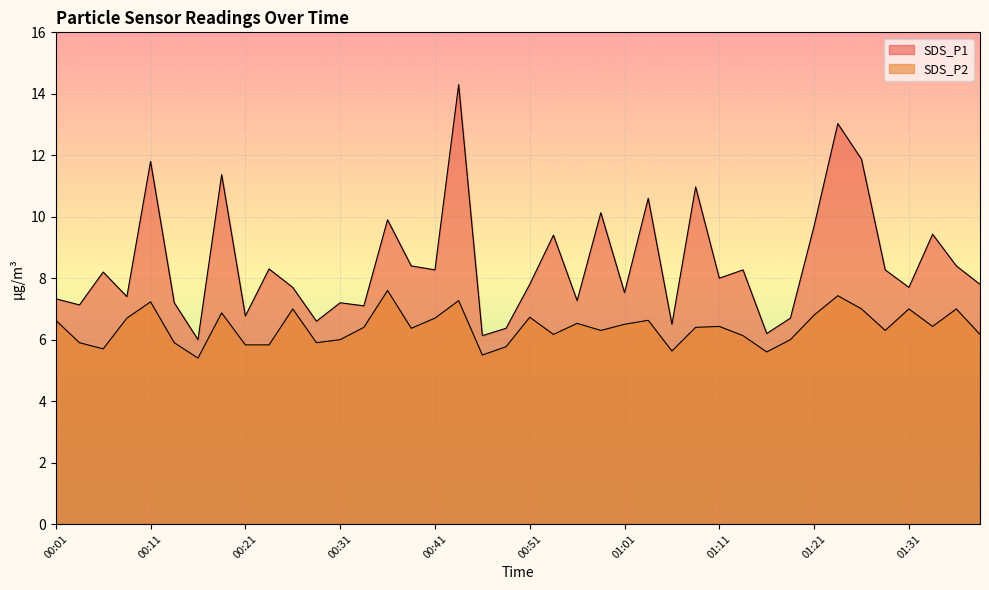

Which series has the largest total across all categories?

SDS_P1